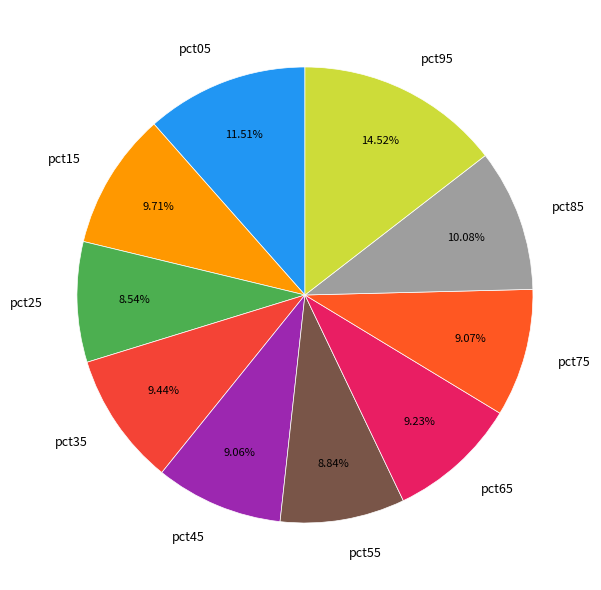

The pct15 slice represents 10% of the pie. True or false?

True